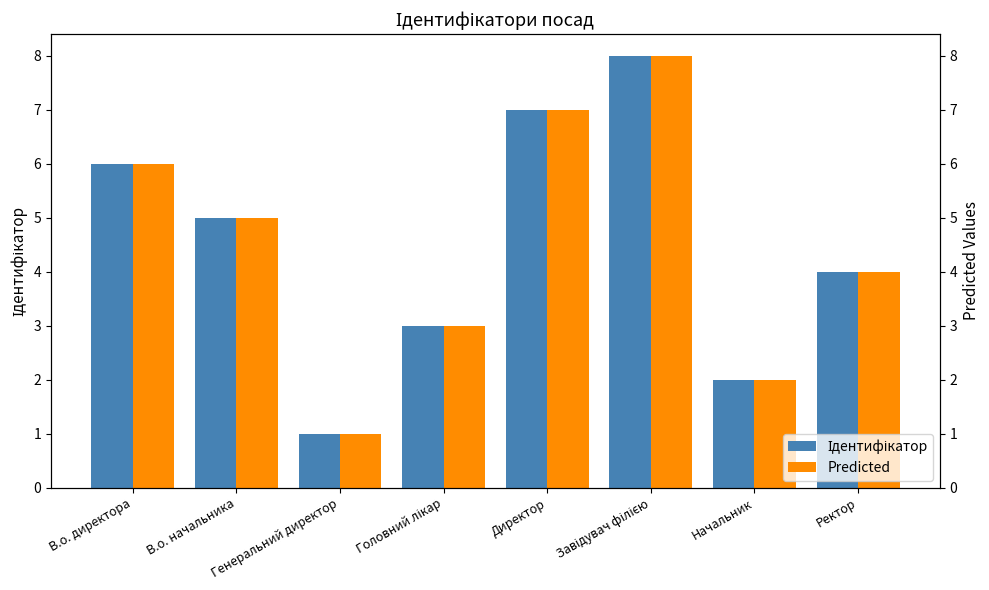

Between В.о. начальника and Головний лікар, which series saw the biggest shift?

Ідентифікатор